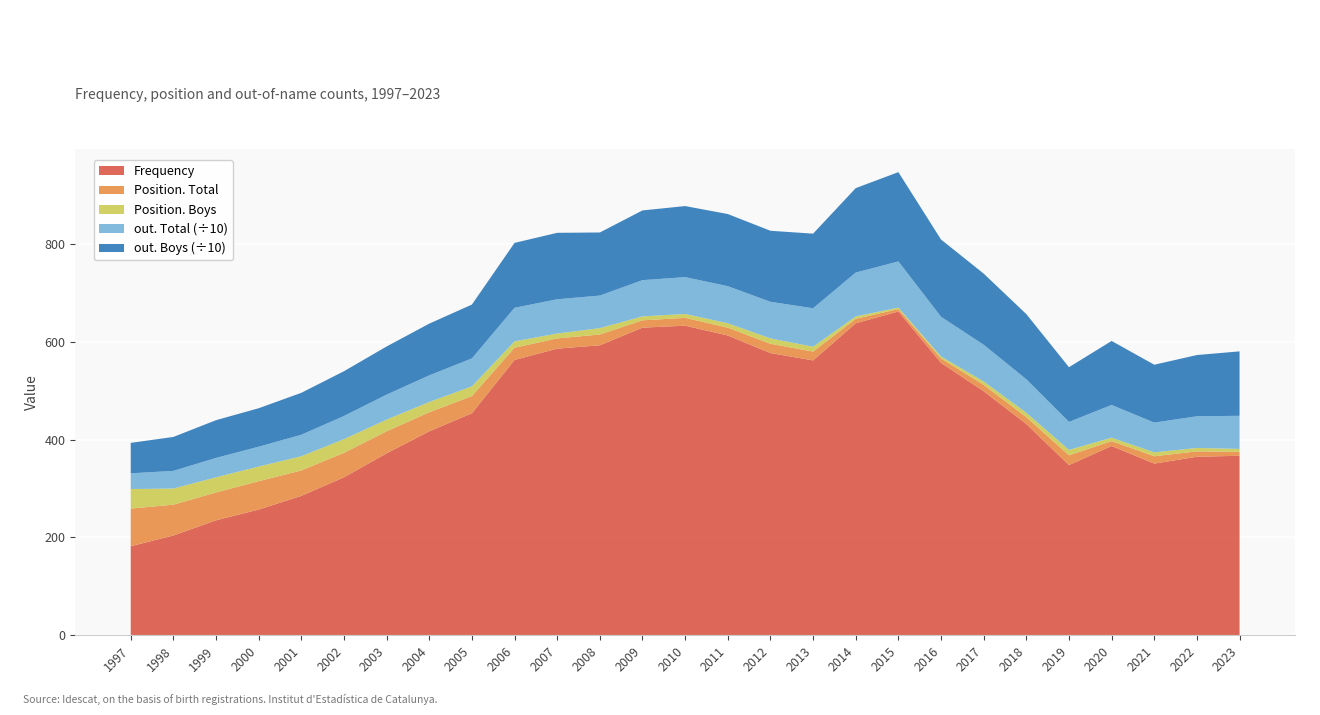

Reading left to right, list all the values displayed in this chart.

Frequency: 1997=182	1998=204	1999=235	2000=257	2001=285	2002=323	2003=372	2004=417	2005=454	2006=563	2007=586	2008=593	2009=629	2010=633	2011=613	2012=577	2013=562	2014=638	2015=662	2016=557	2017=499	2018=432	2019=348	2020=387	2021=351	2022=365	2023=367
Position. Total: 1997=77	1998=63	1999=57	2000=58	2001=52	2002=50	2003=45	2004=39	2005=35	2006=25	2007=21	2008=22	2009=15	2010=16	2011=16	2012=19	2013=18	2014=9	2015=5	2016=9	2017=13	2018=14	2019=20	2020=10	2021=15	2022=11	2023=8
Position. Boys: 1997=40	1998=33	1999=31	2000=30	2001=29	2002=28	2003=24	2004=21	2005=20	2006=13	2007=10	2008=13	2009=8	2010=8	2011=9	2012=11	2013=10	2014=5	2015=3	2016=4	2017=7	2018=9	2019=11	2020=7	2021=8	2022=7	2023=6
out. Total: 1997=321	1998=361	1999=396	2000=405	2001=440	2002=473	2003=510	2004=544	2005=571	2006=686	2007=700	2008=666	2009=741	2010=753	2011=758	2012=748	2013=786	2014=896	2015=944	2016=812	2017=750	2018=684	2019=572	2020=669	2021=608	2022=648	2023=677
out. Boys: 1997=623	1998=694	1999=772	2000=787	2001=857	2002=916	2003=985	2004=1058	2005=1101	2006=1327	2007=1359	2008=1290	2009=1426	2010=1453	2011=1475	2012=1453	2013=1526	2014=1727	2015=1826	2016=1580	2017=1455	2018=1333	2019=1119	2020=1309	2021=1184	2022=1252	2023=1318